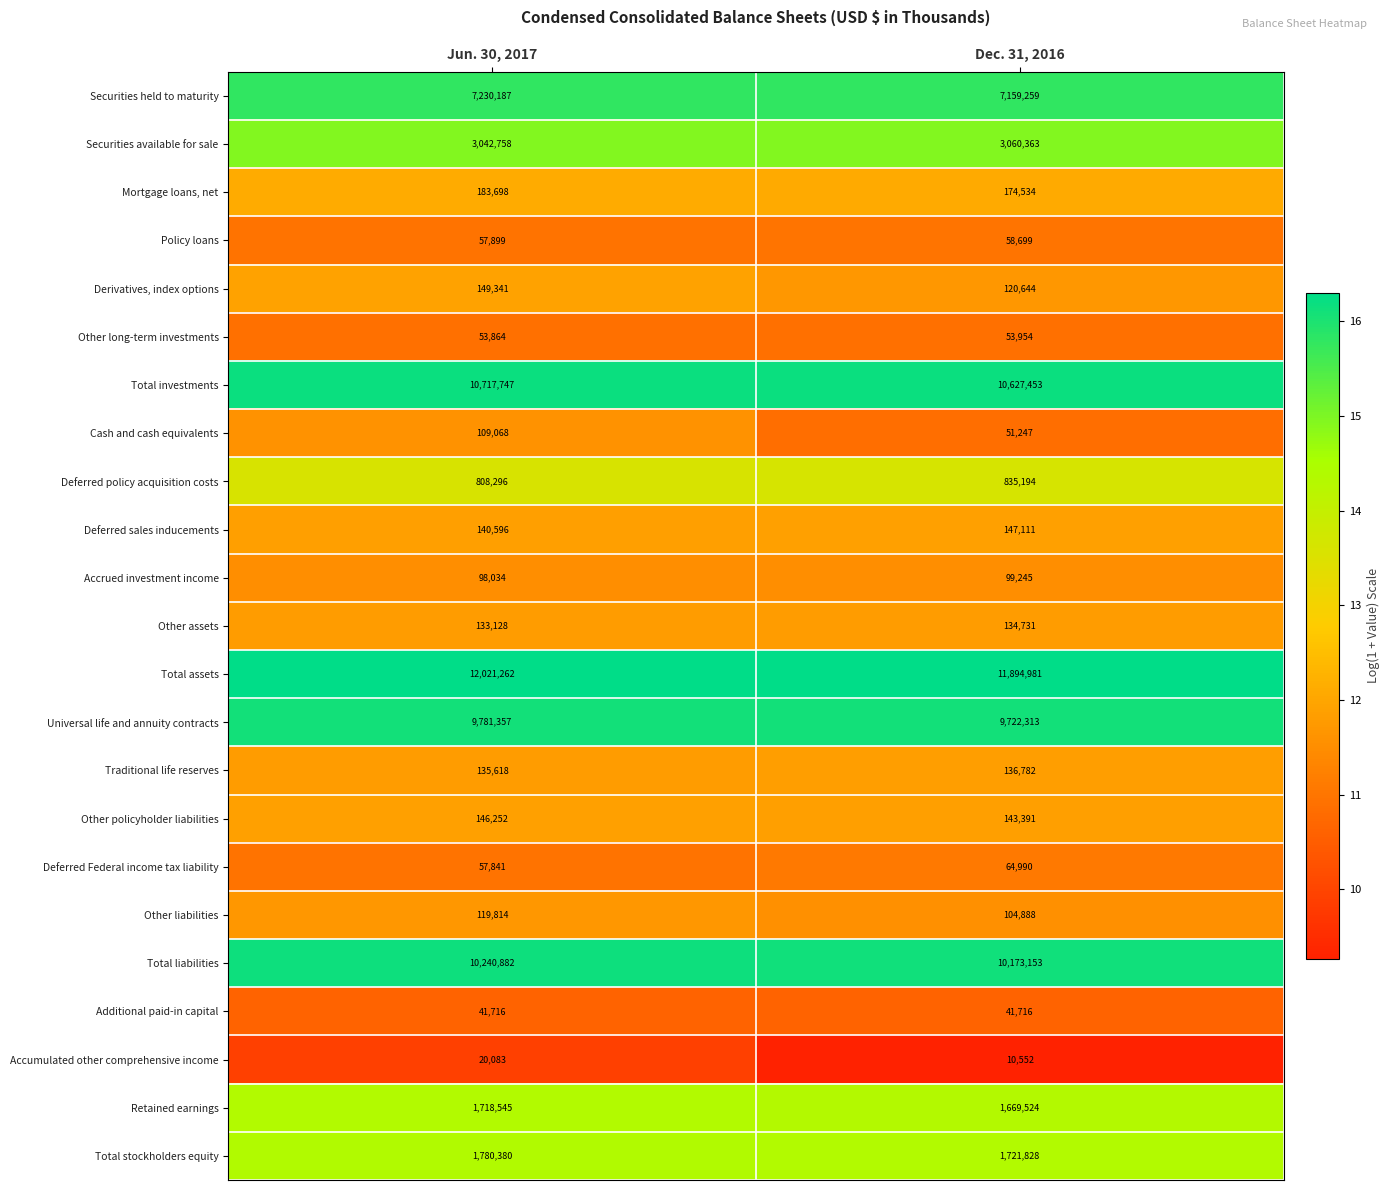

Which series has the widest spread of values?

Total assets